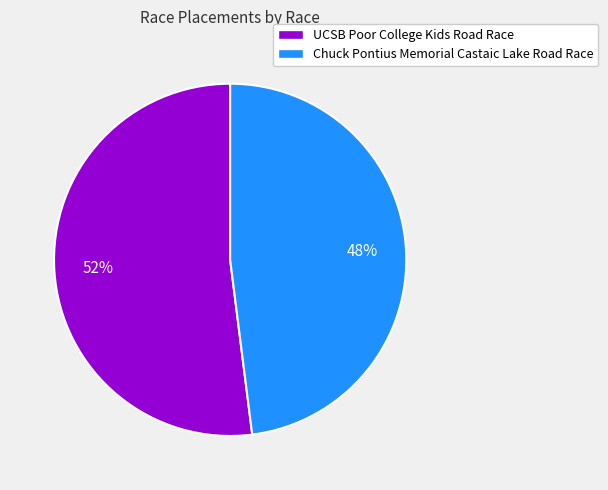

Rank the categories by value from highest to lowest.

UCSB Poor College Kids Road Race, Chuck Pontius Memorial Castaic Lake Road Race